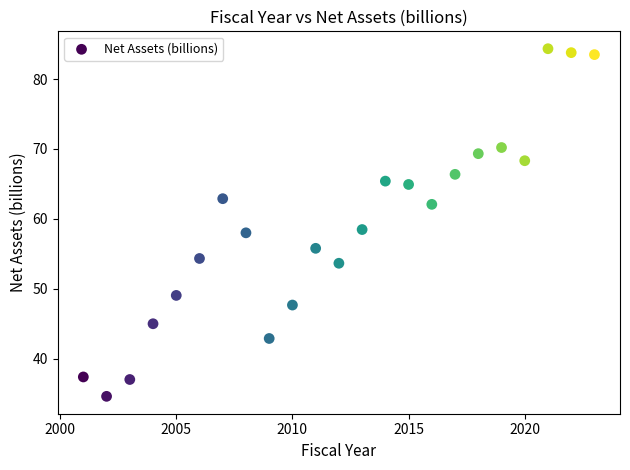

What is the range of X values (max minus min)?

22.0